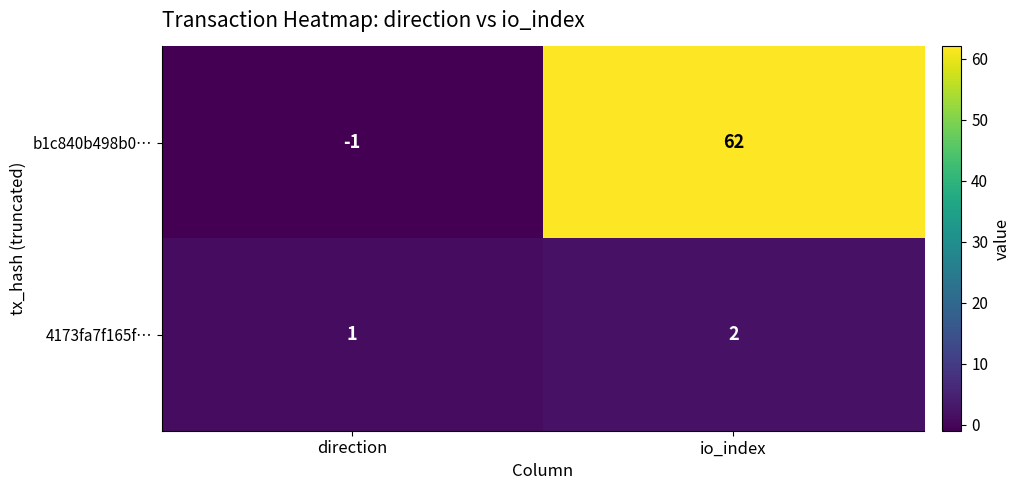

Where is 4173fa7f165f… nearest to the value 1?

direction